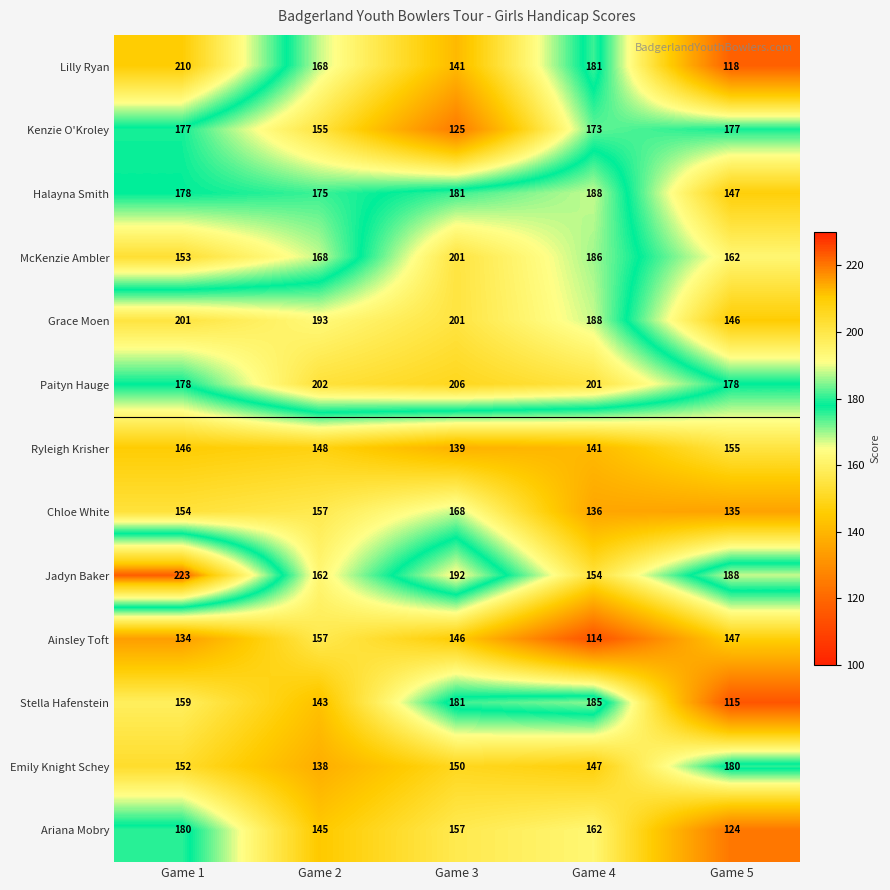

What is the sum of the Stella Hafenstein values at Game 5 and Game 1?

274